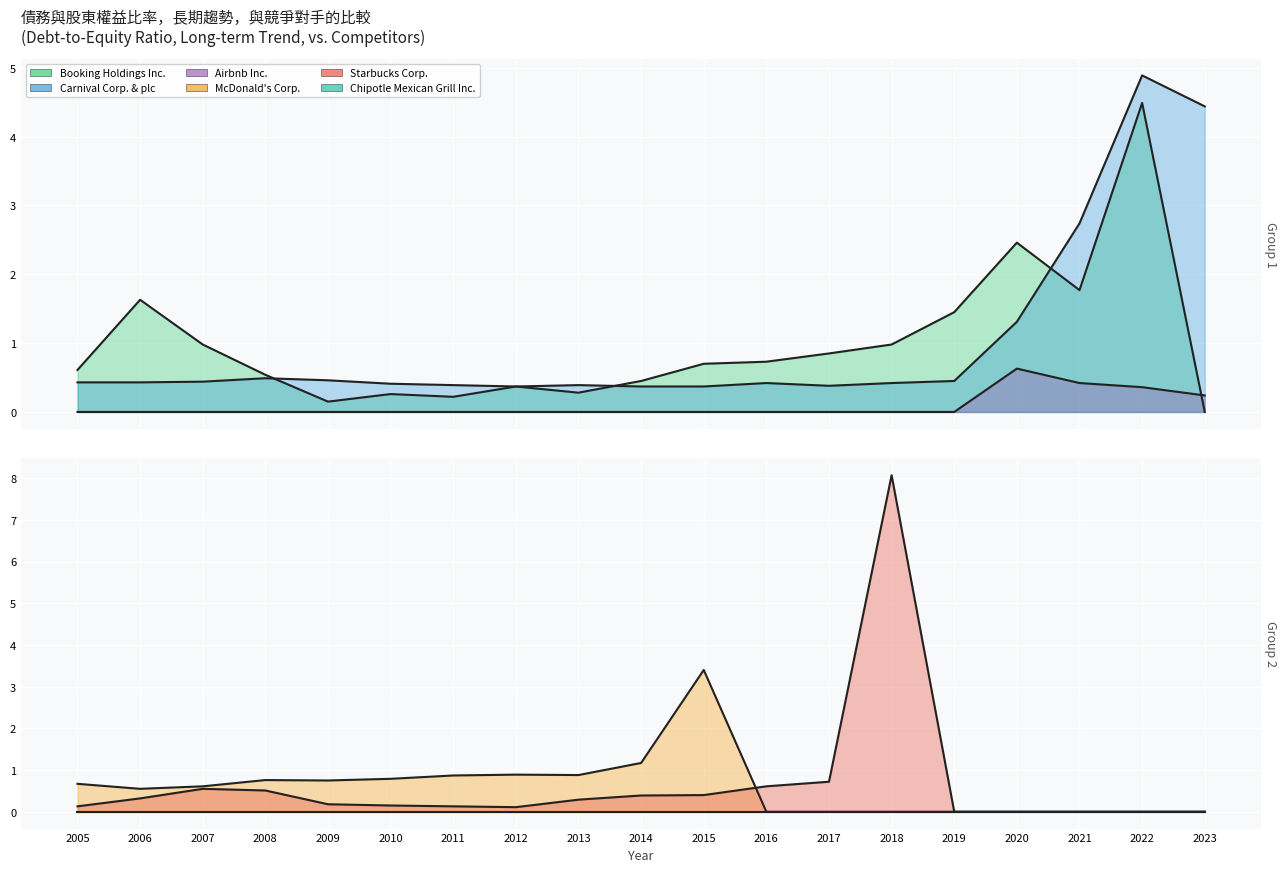

At which label does Starbucks Corp. reach its minimum?

2019